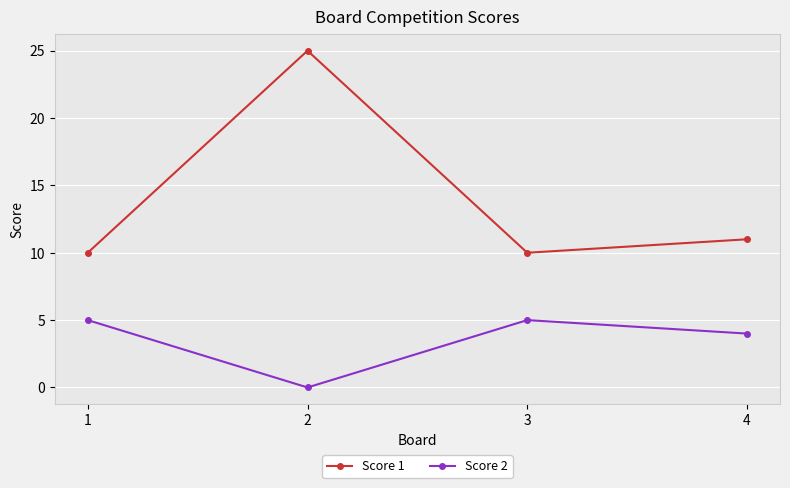

What is the difference between the highest and lowest values at 1?

5